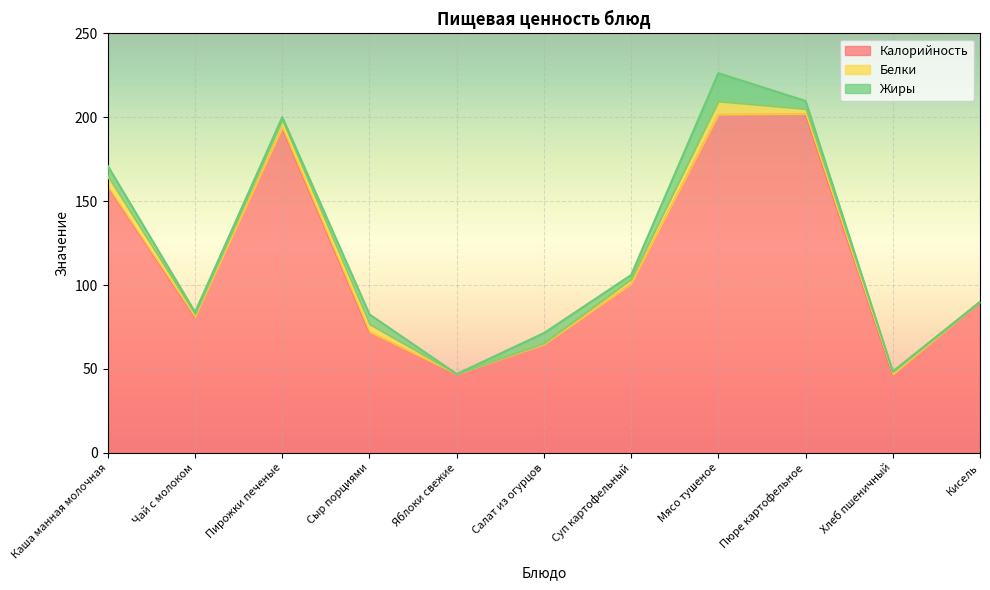

What is the maximum value for Калорийность?

202.0